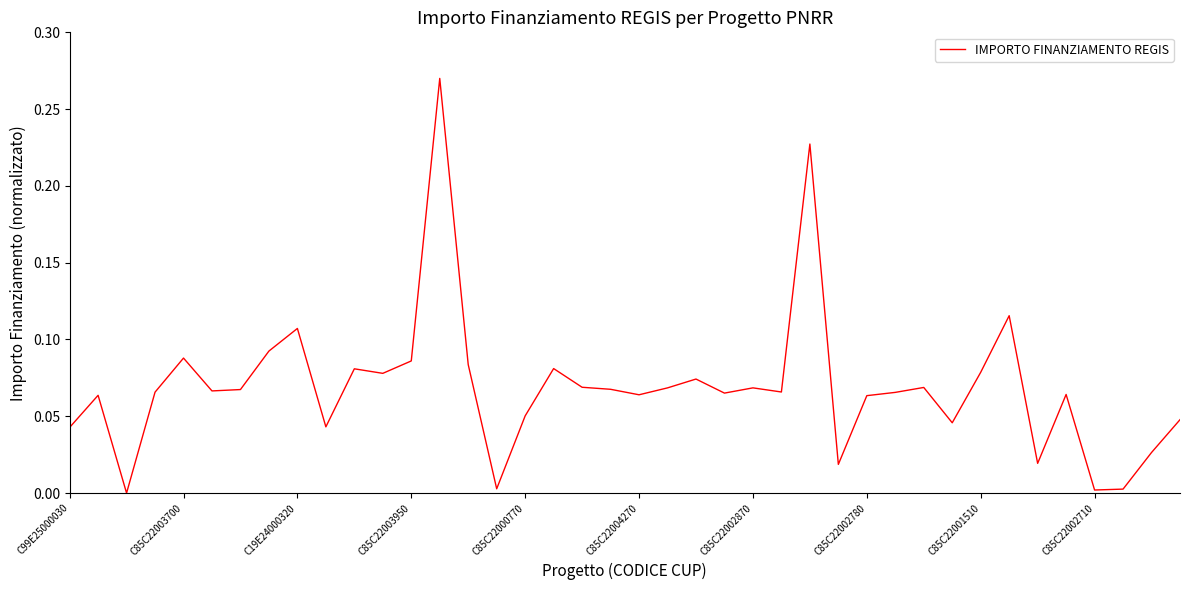

Rank the categories by value from highest to lowest.

13, 26, 33, C85C22001510, C85C22002780, C85C22000770, 12, 14, 17, 10, 32, 11, 22, 18, 30, 24, 21, 19, C85C22002870, C85C22004270, 25, C85C22003950, 29, 23, 35, 20, C85C22003700, 28, 16, 39, 31, C85C22002710, C99E25000030, 38, 34, 27, 15, 37, 36, C19E24000320